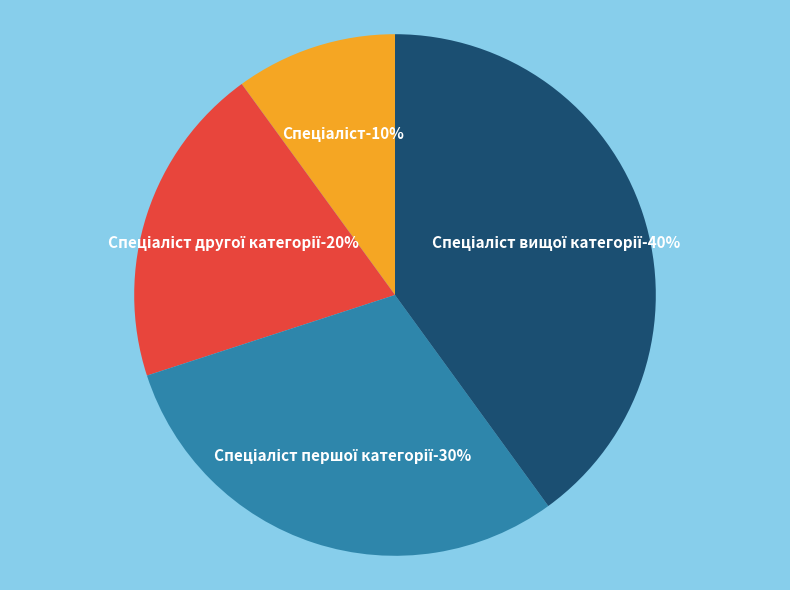

Is Спеціаліст першої категорії the majority of the pie?

No